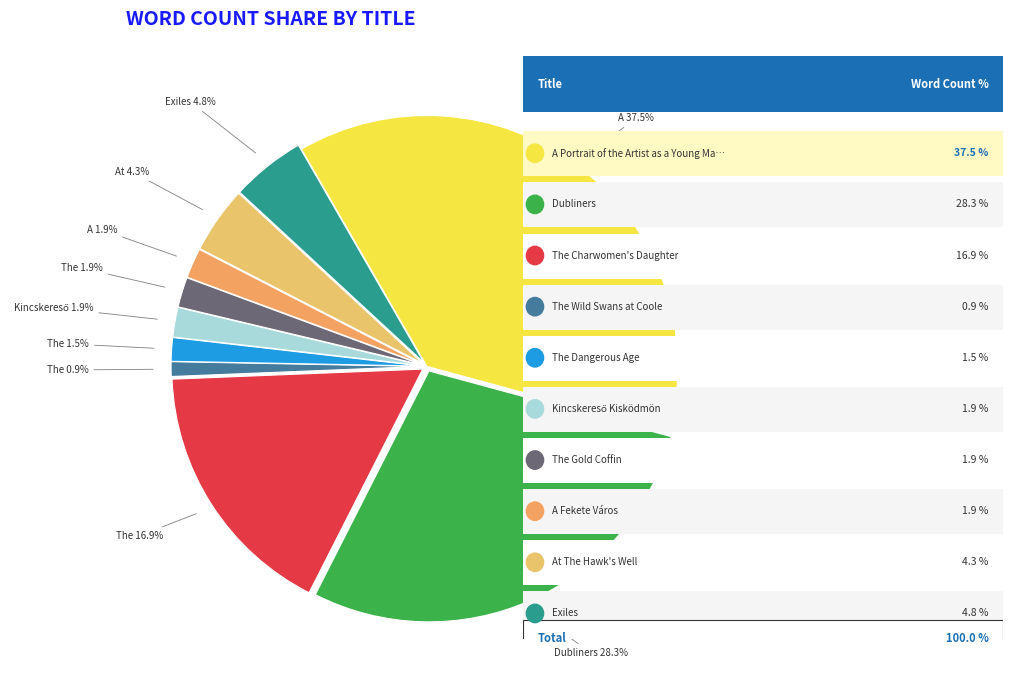

How many slices are in this pie chart?

10